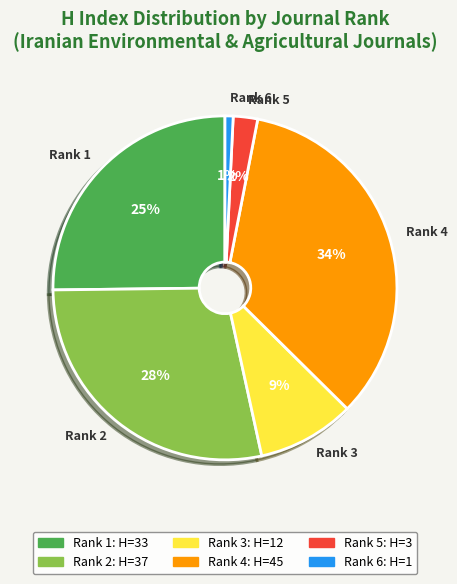

What is the ratio of the value at Rank 2 to the value at Rank 3?

3.1